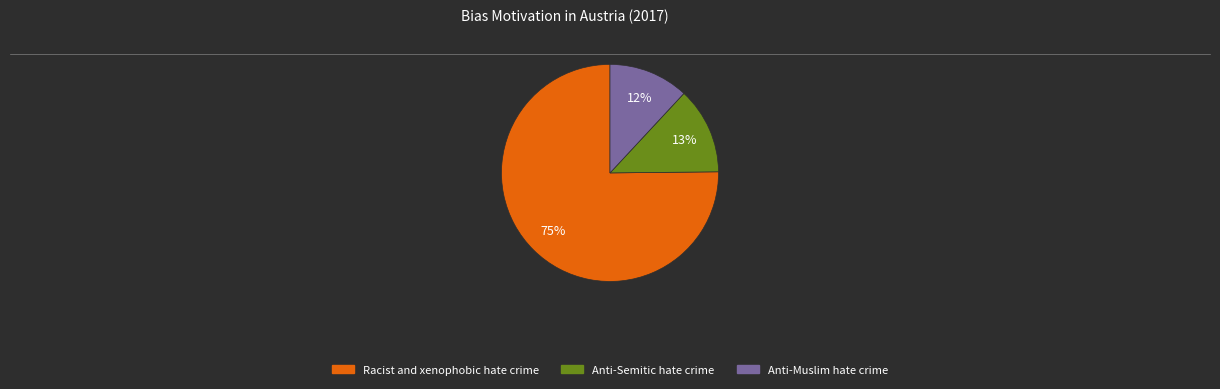

How many slices are in this pie chart?

3